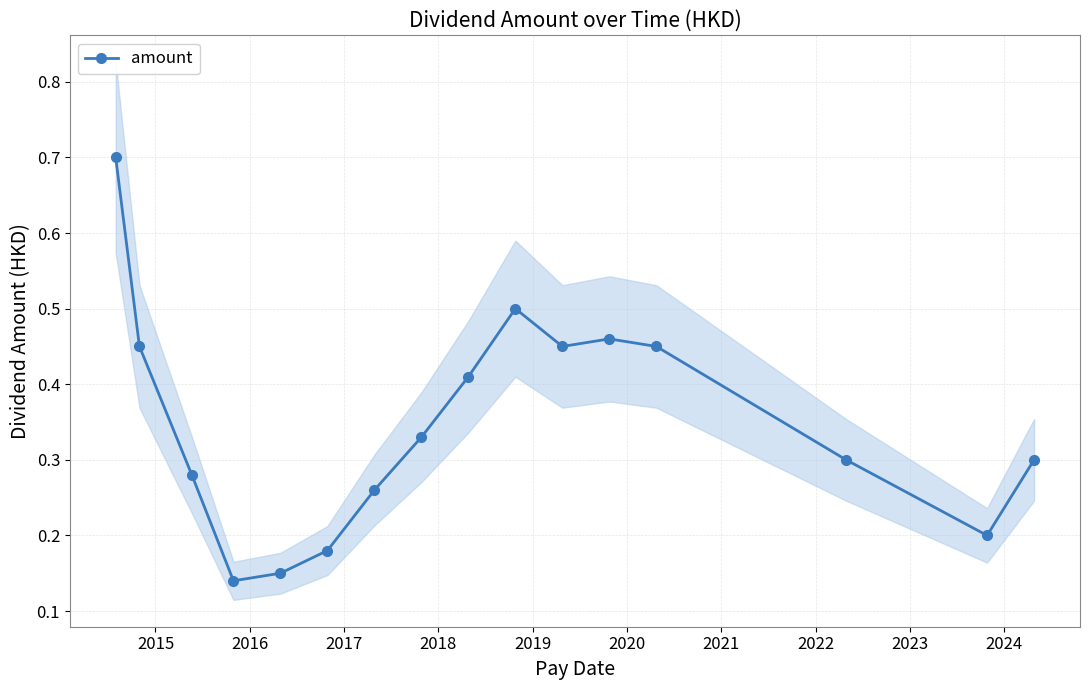

Count the number of categories in the chart.

16